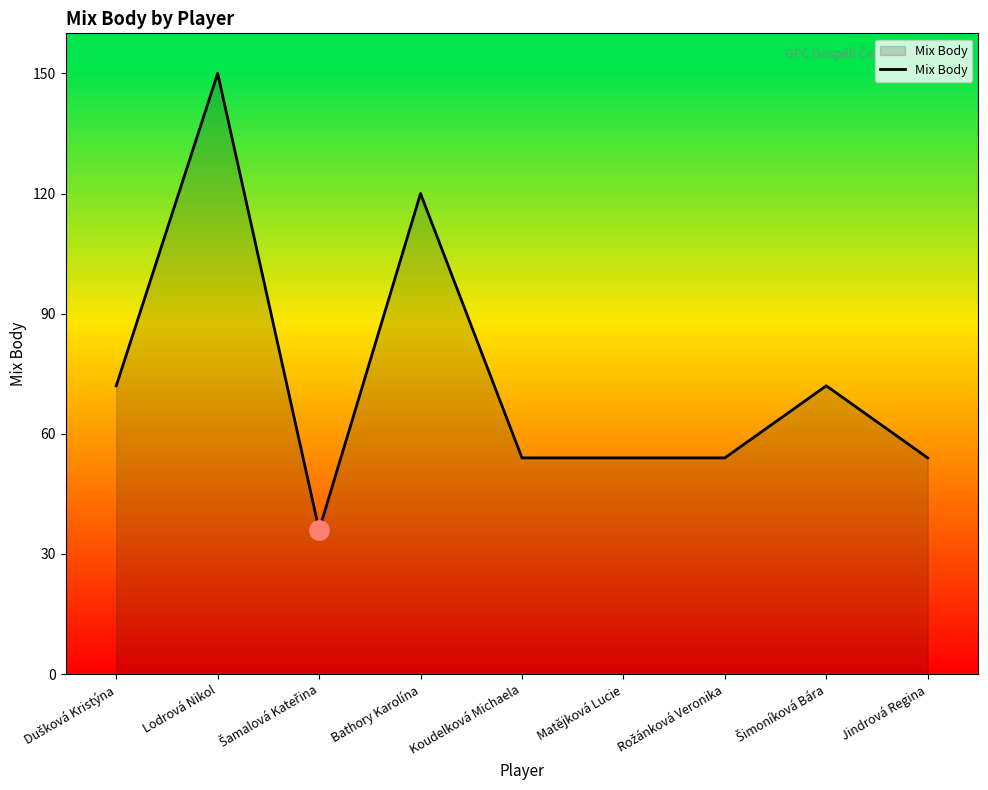

Is it true that the value at Koudelková Michaela is 54?

True